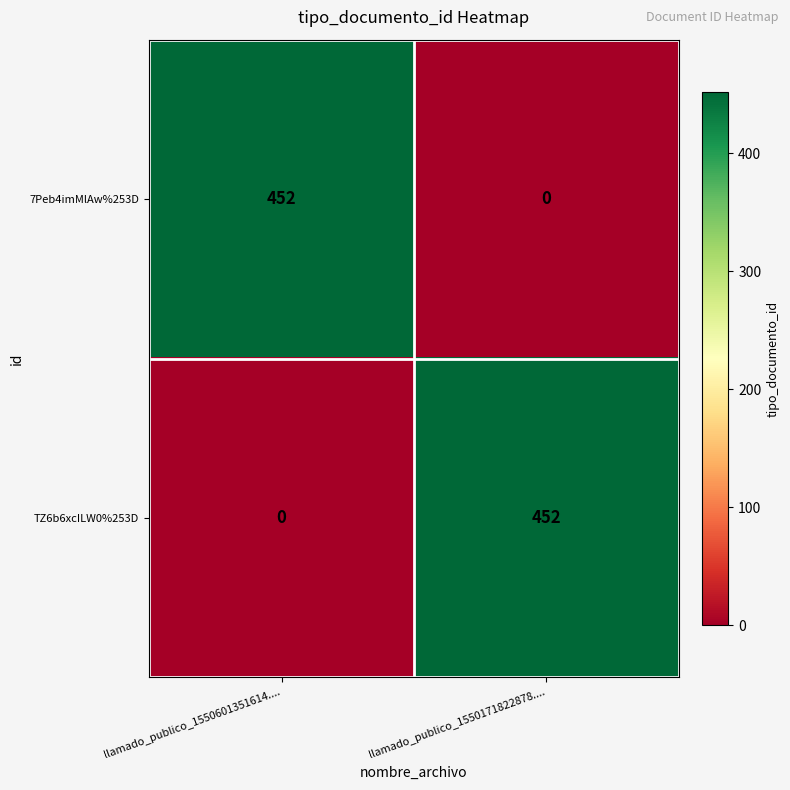

What is the difference between the TZ6b6xcILW0%253D values at llamado_publico_1550171822878.... and llamado_publico_1550601351614....?

452